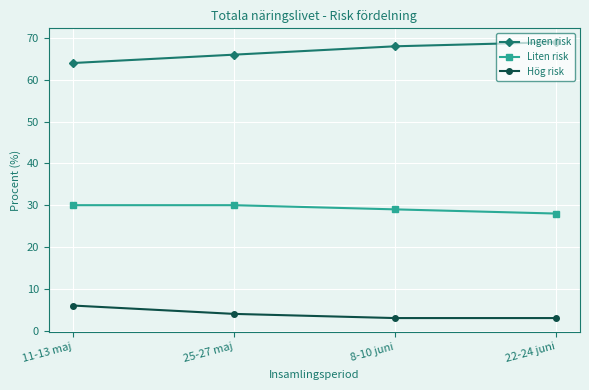

True or false: Liten risk and Hög risk intersect in this chart.

False